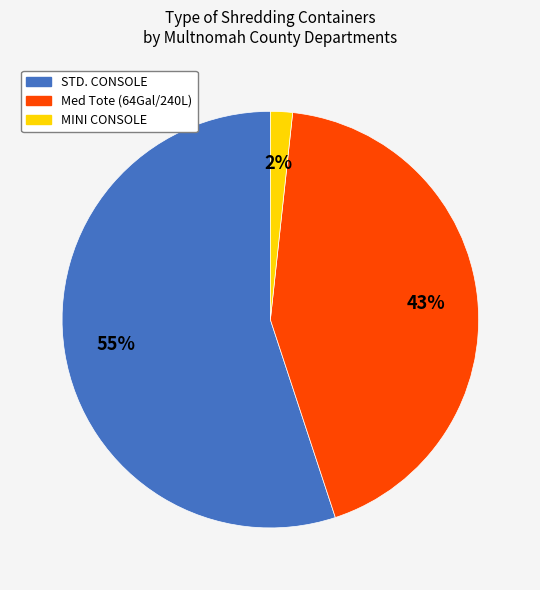

Rank the categories by value from lowest to highest.

MINI CONSOLE, Med Tote (64Gal/240L), STD. CONSOLE